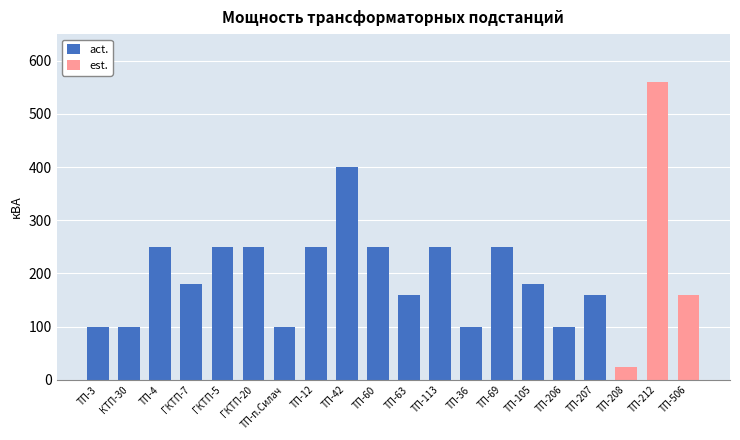

The act. series shows 718 at ТП-42. True or false?

False